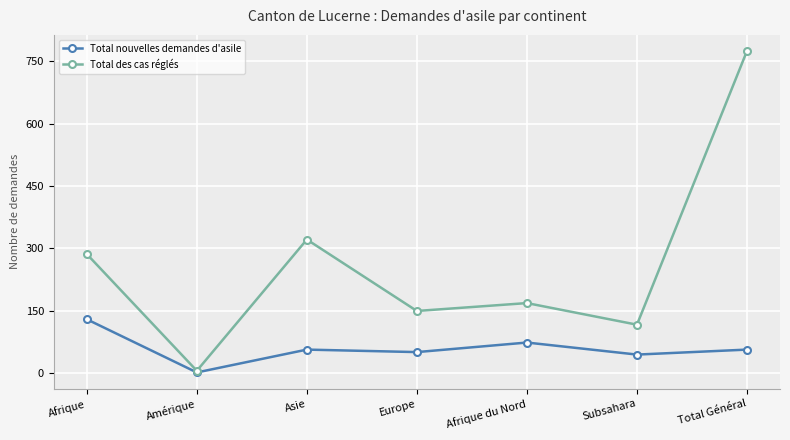

Does the chart display data point markers on the line(s)?

Yes